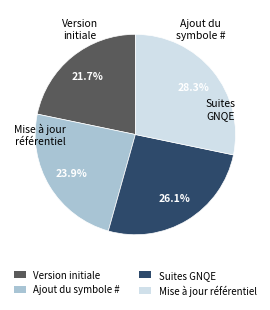

What is the largest slice in the pie chart?

Mise à jour référentiel